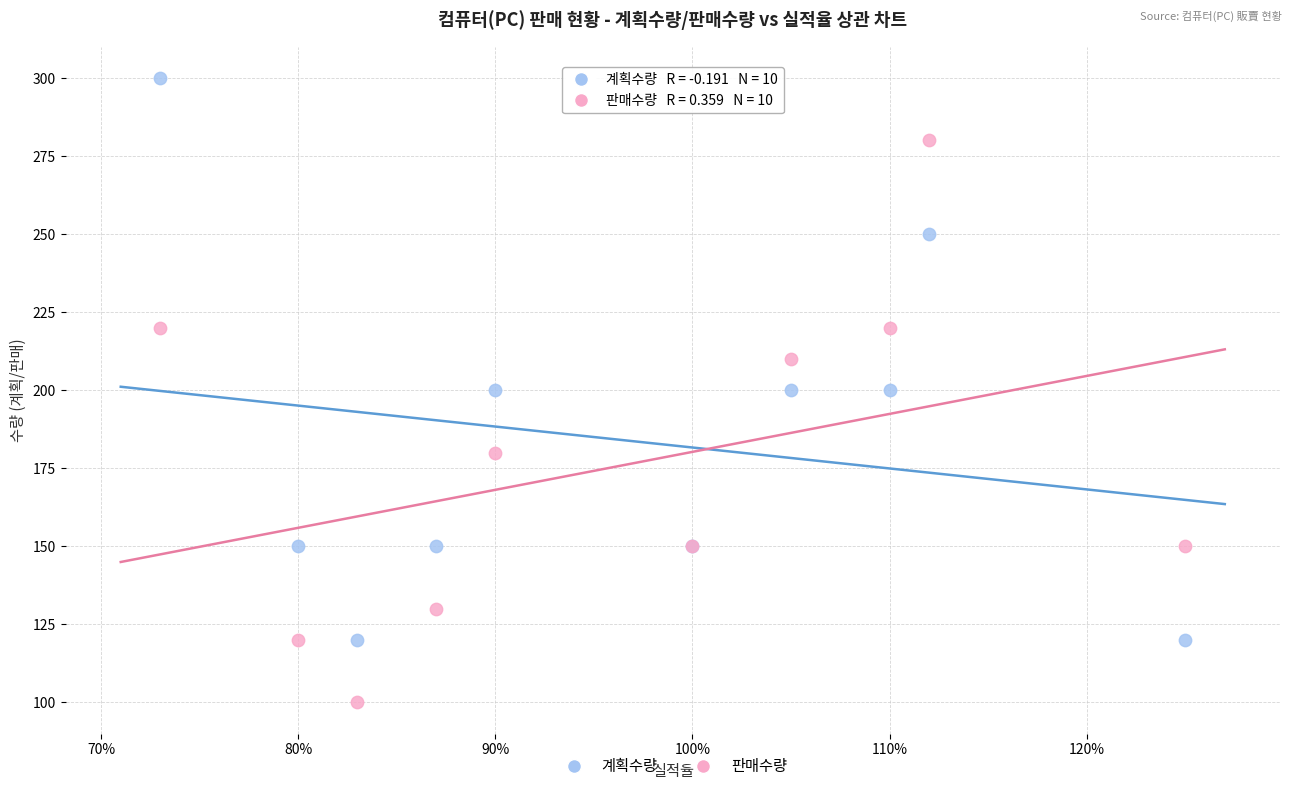

Which series reaches the minimum Y coordinate?

판매수량